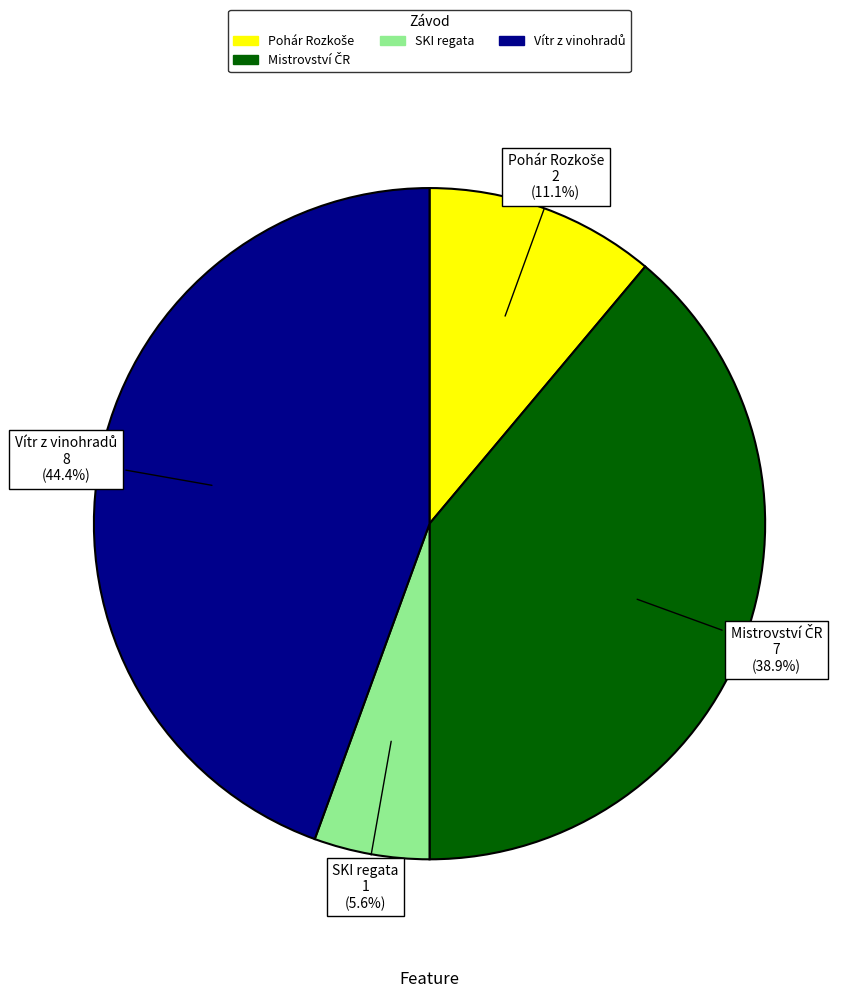

Does any single category account for the majority?

No